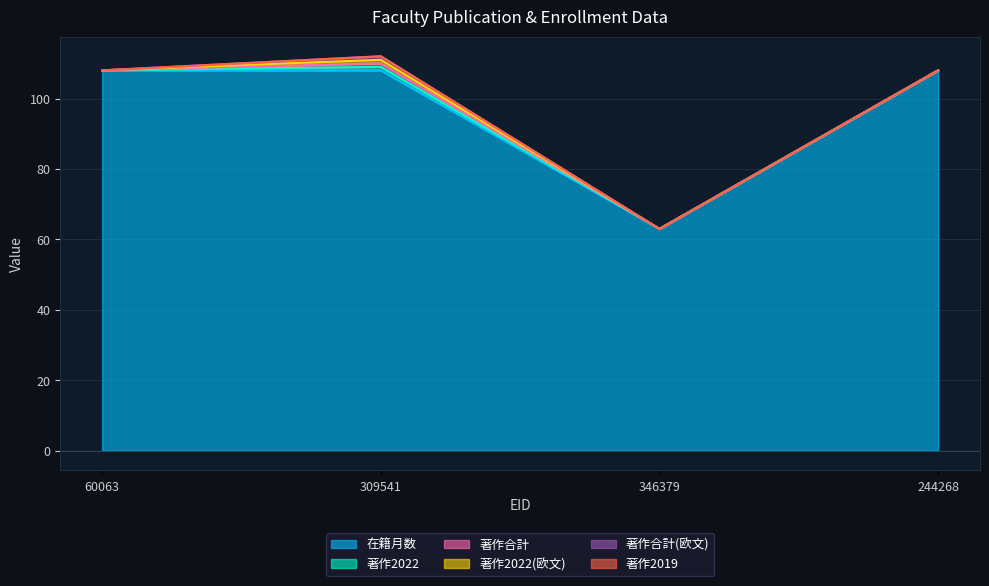

Is it true that 著作合計 equals 1 at 309541?

True